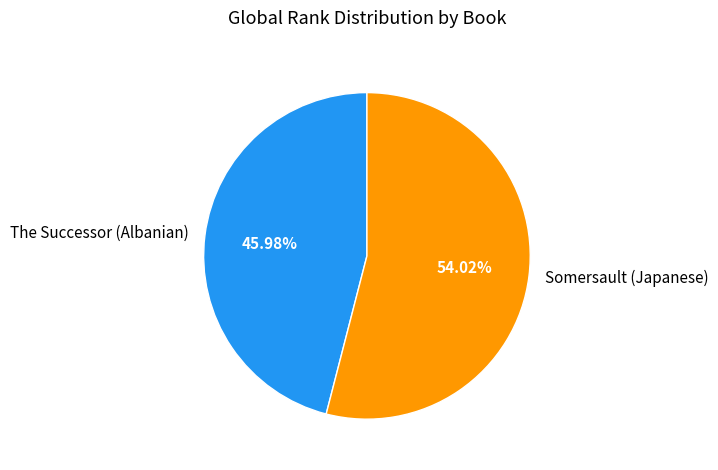

Count the number of slices in the pie.

2